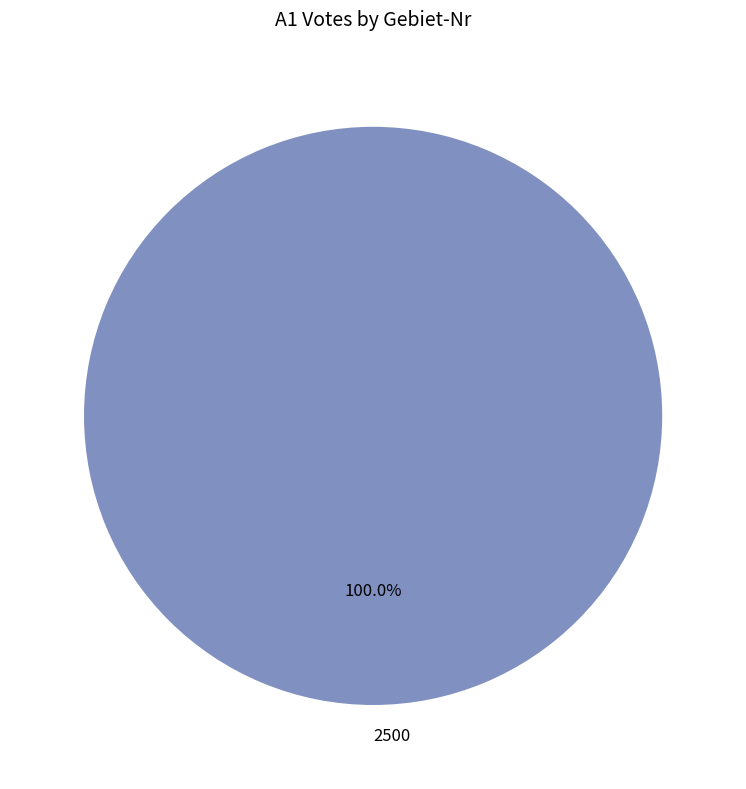

True or false: 2500 accounts for 100% of the total.

True